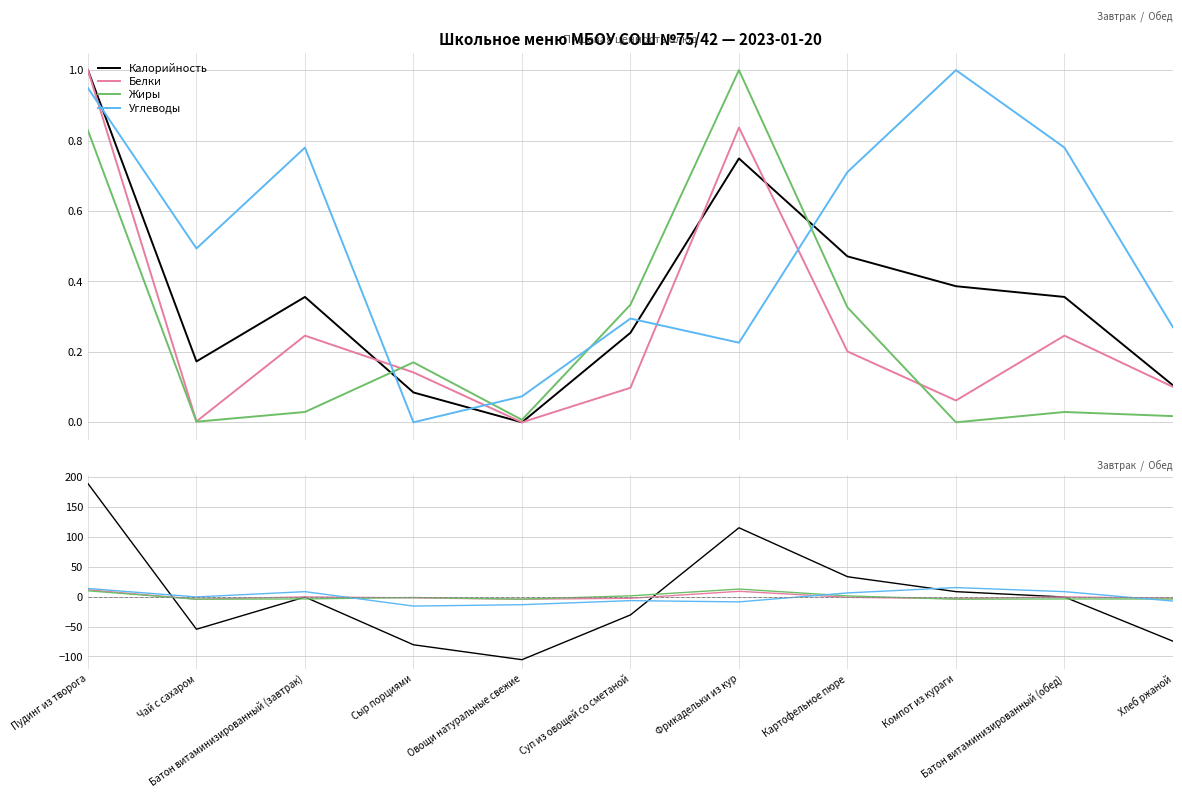

In Жиры, how many points are lower than both neighbors (excluding endpoints)?

3